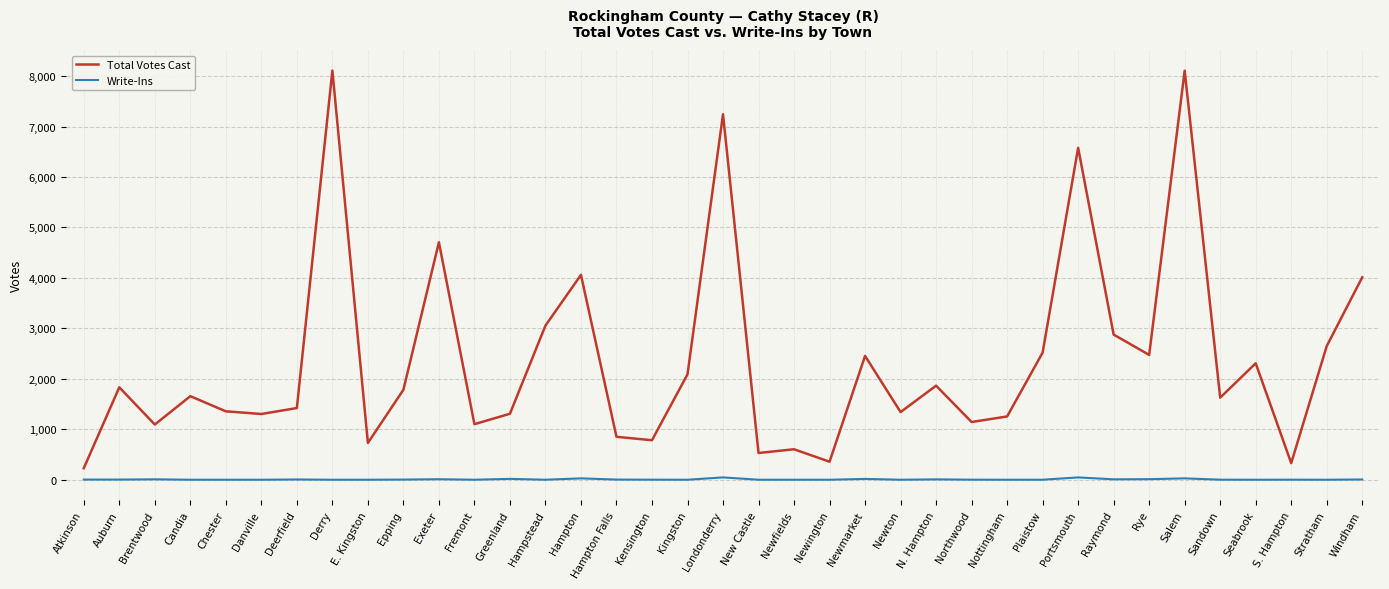

List the series in order of their peak value, lowest first.

Write-Ins, Total Votes Cast